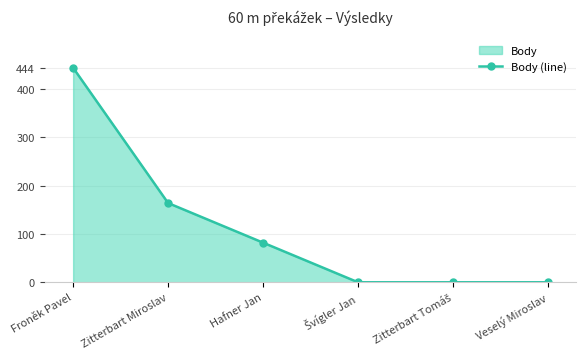

The value at Froněk Pavel is 630. True or false?

False